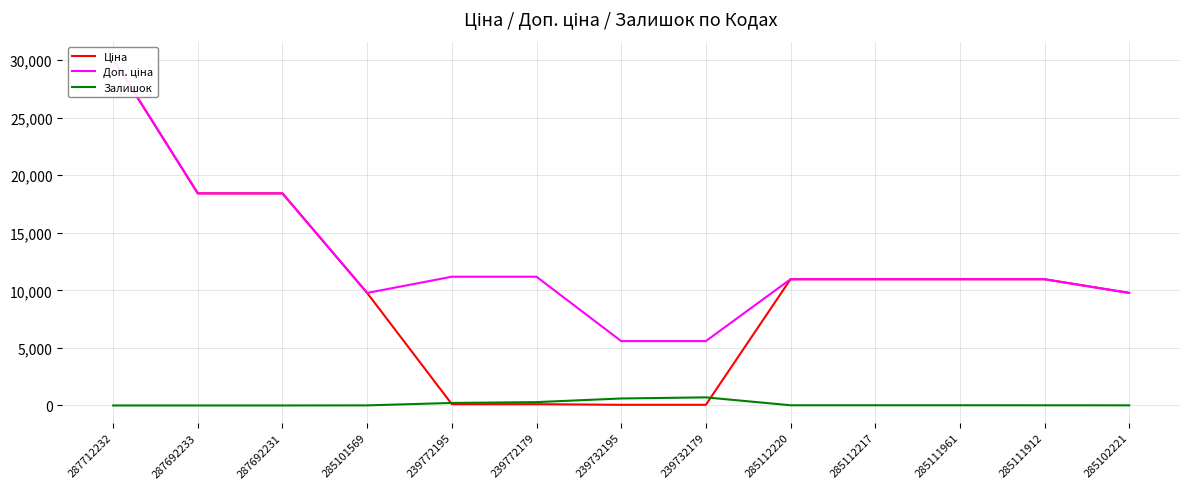

Which category has the lowest value across all series?

287712232